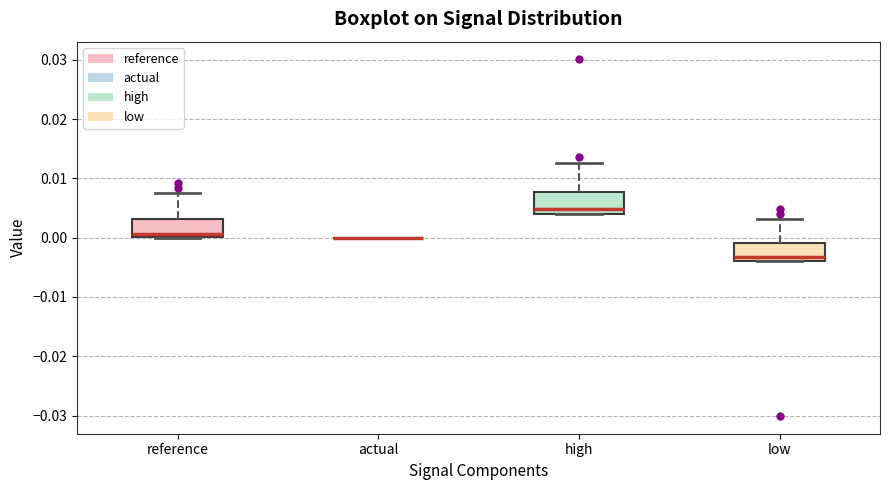

Reading left to right, transcribe this box plot: for each box, give where its median line is, the range the box spans, and where its two whiskers end, as read against the y-axis. The values are not printed on the chart, so give them approximately, as read against the axis.

reference: median 0.001, box 0.000 to 0.003, whiskers 0.000 to 0.008
actual: box collapsed to a line at 0.000, whiskers 0.000 to 0.000
high: median 0.005, box 0.004 to 0.008, whiskers 0.004 to 0.013
low: median -0.003, box -0.004 to -0.001, whiskers -0.004 to 0.003